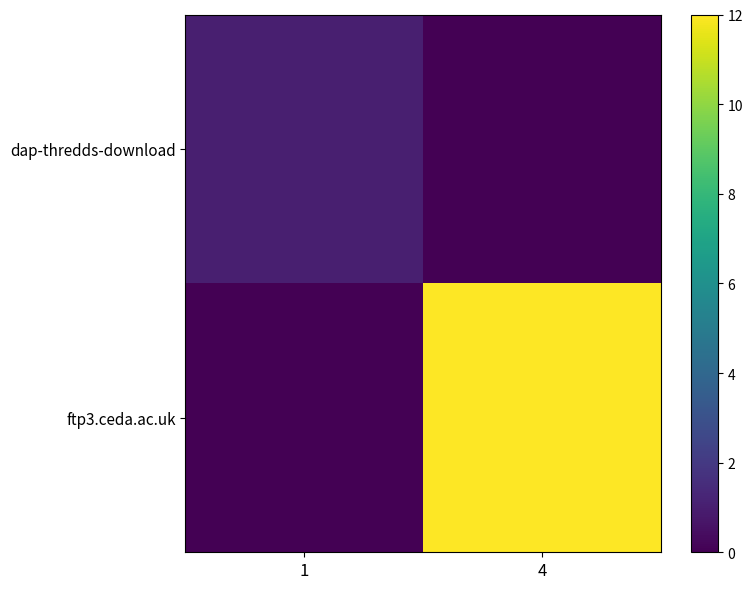

Is the value of ftp3.ceda.ac.uk at 1 greater than the value of dap-thredds-download at 4?

No